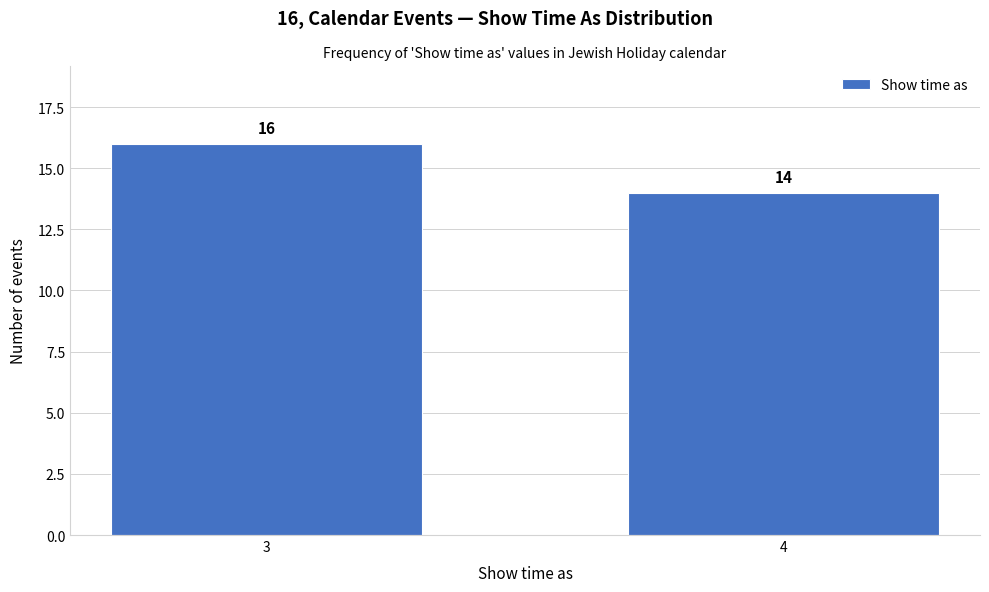

Reading left to right, extract all data points from this chart.

3=16	4=14